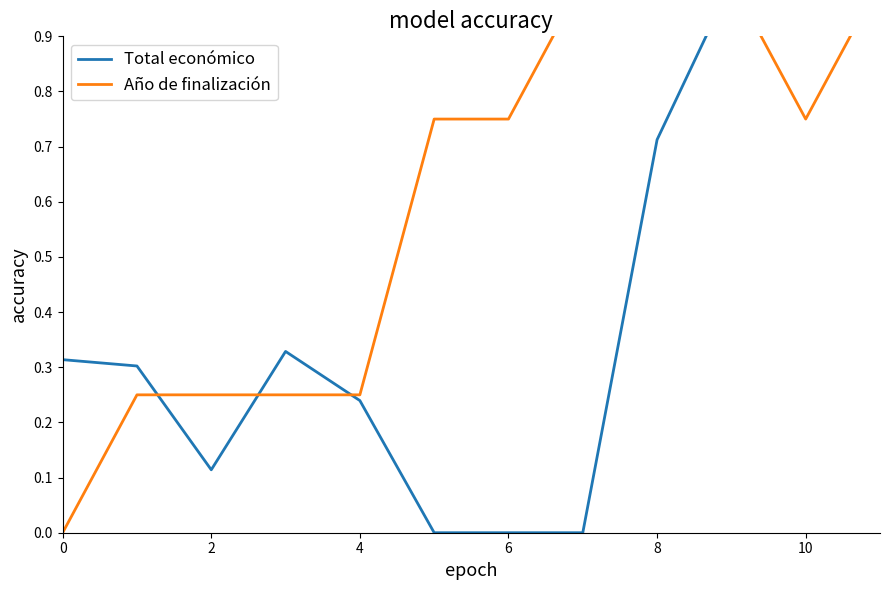

What is the label of the 11th point from the left?

10